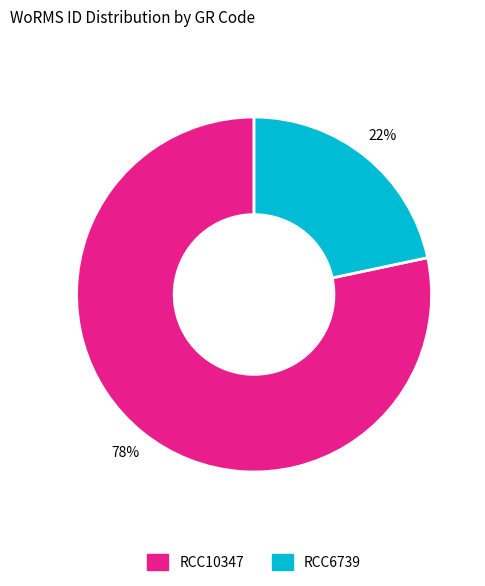

To the nearest percent, what is the average slice percentage?

50%